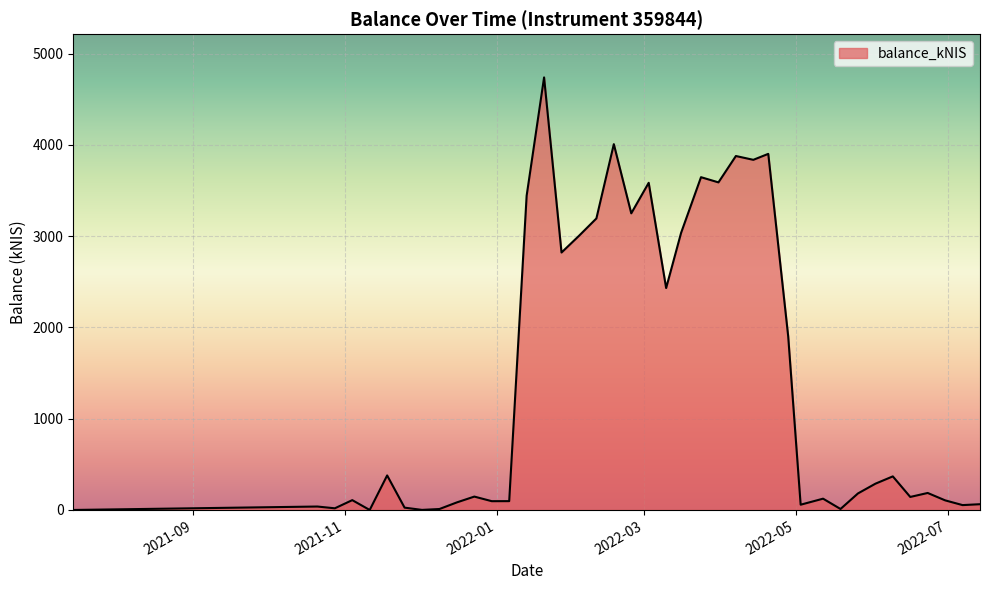

What is the difference between the maximum and minimum values?

4740.6